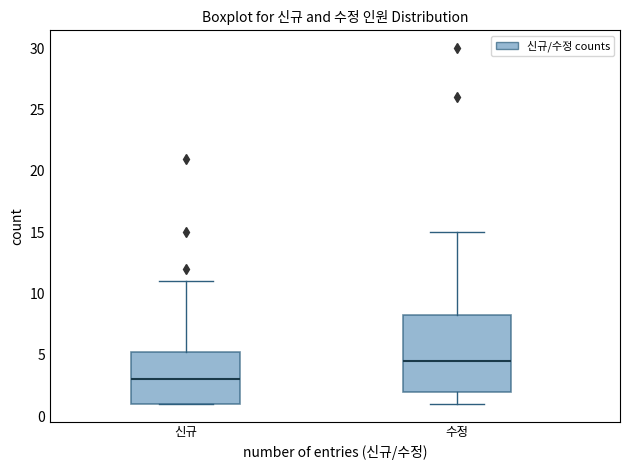

Reading left to right, read every box against the y-axis: the position of its median line, the range the box covers, and the ends of its whiskers. The values are not printed on the chart, so give them approximately, as read against the axis.

신규: median 3.0, box 1.0 to 5.5, whiskers 1.0 to 11.0
수정: median 4.5, box 2.0 to 8.5, whiskers 1.0 to 15.0